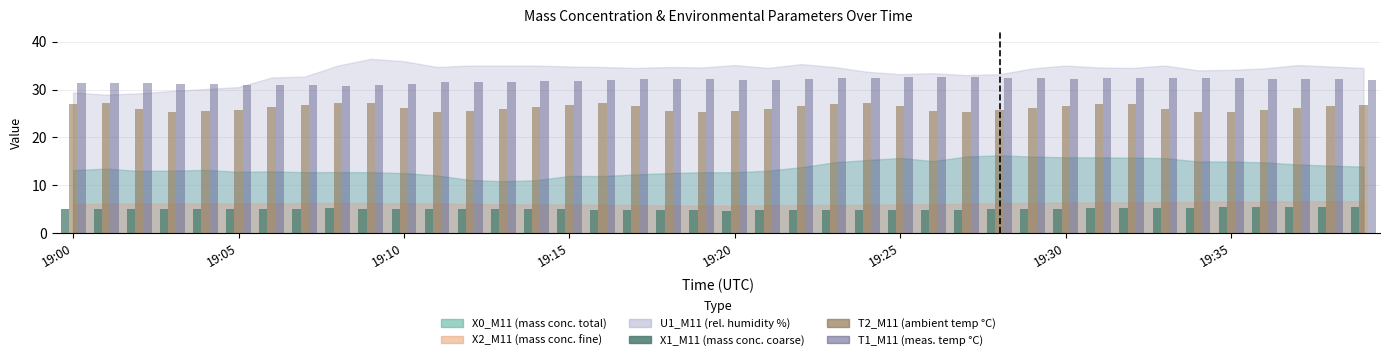

How many series are shown in this chart?

3